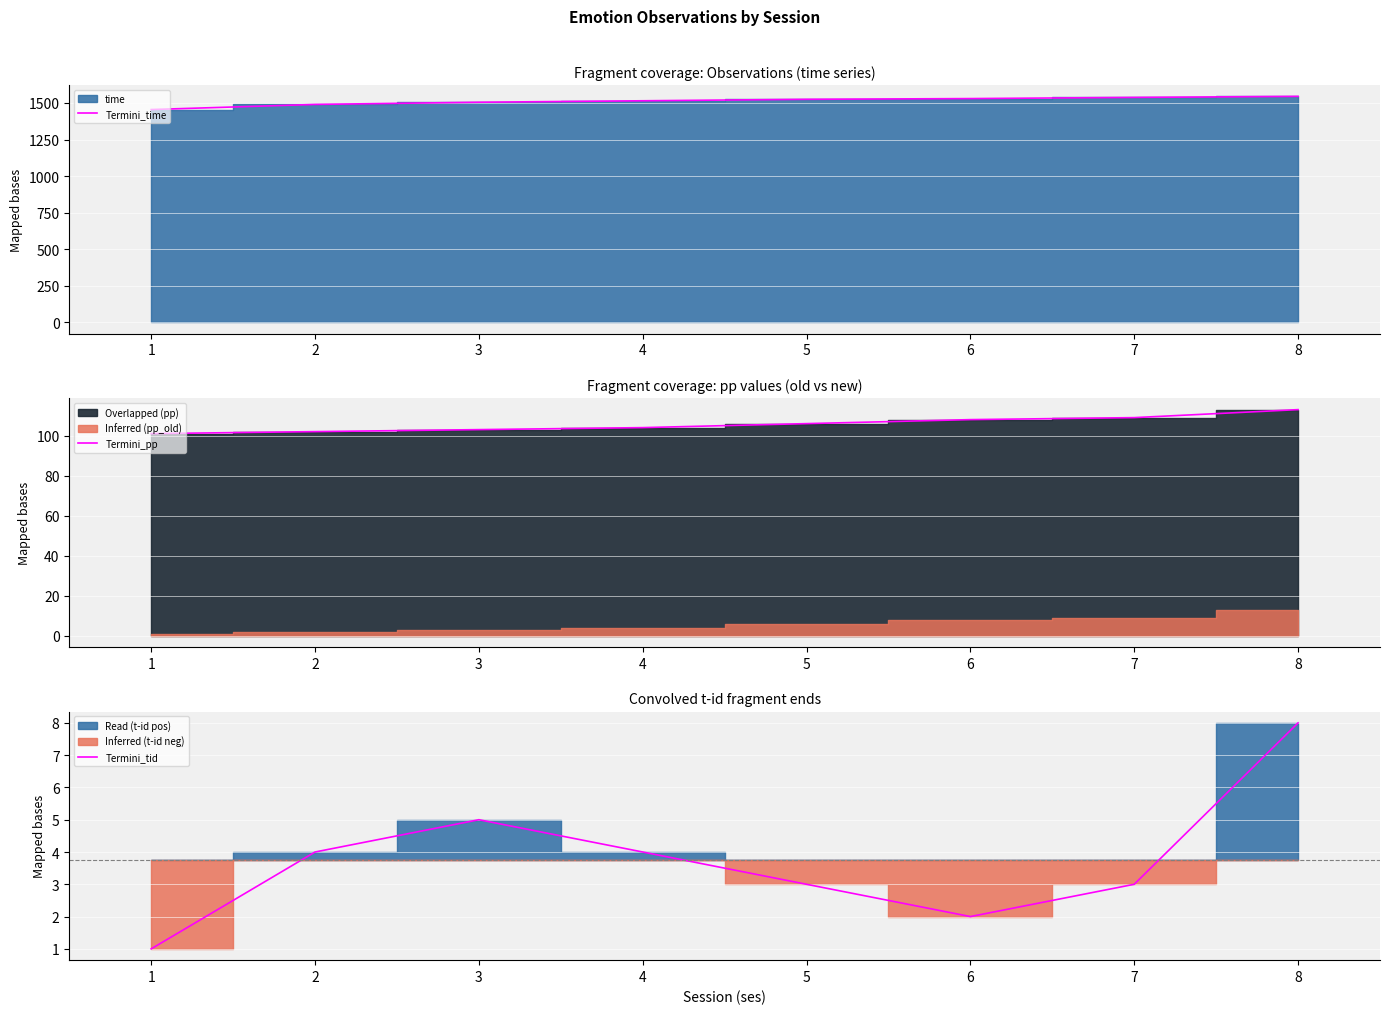

True or false: Termini_time and Termini_pp cross at least once.

False